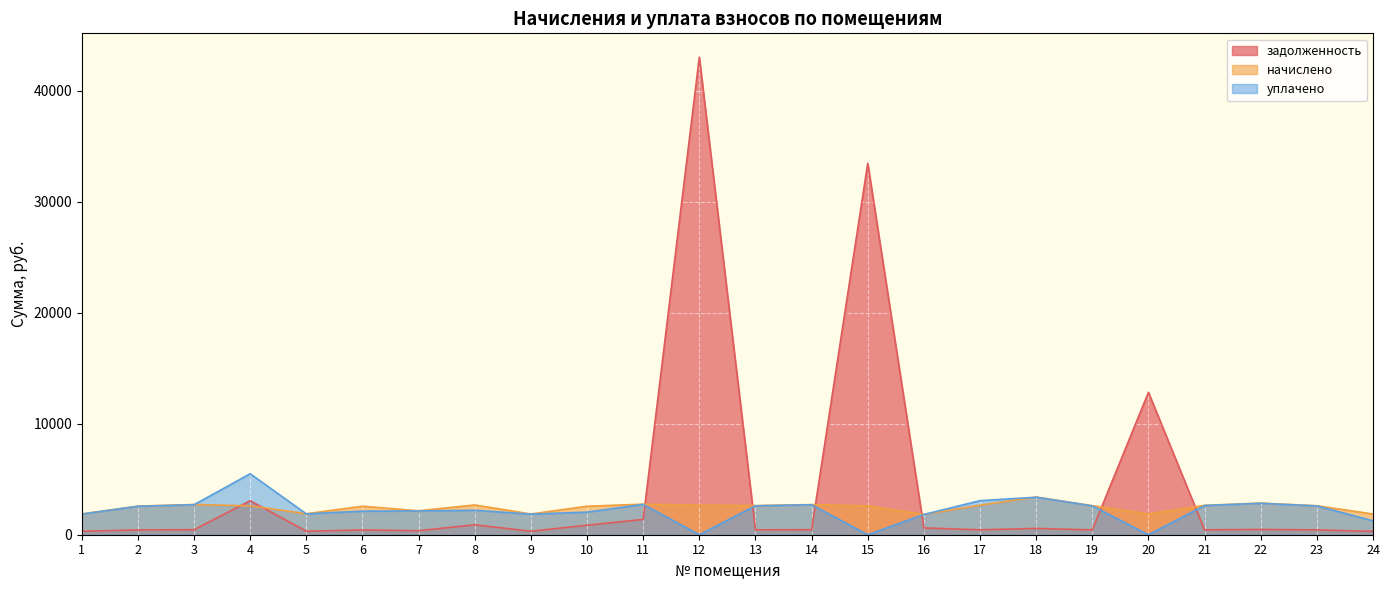

What is the value of the задолженность point at the 1st from the left?

311.9